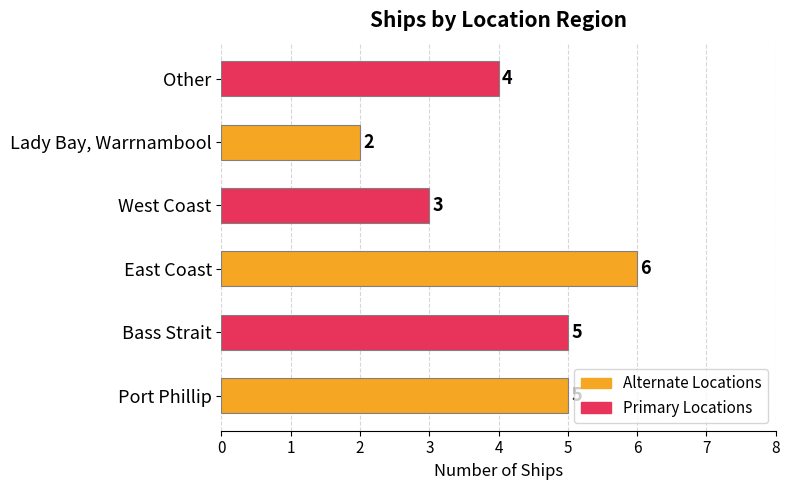

What is the greatest value displayed?

6